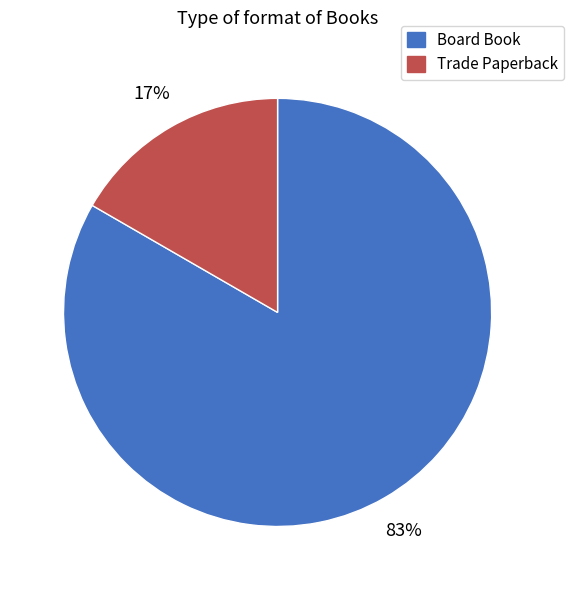

How many slices are in this pie chart?

2